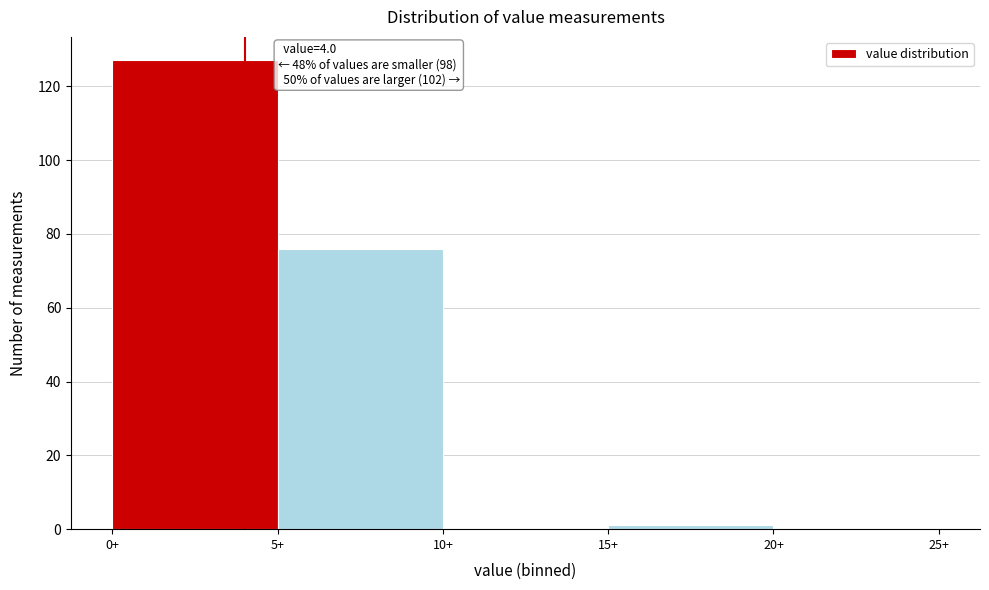

Which range on the x-axis has the tallest bar?

0 to 5